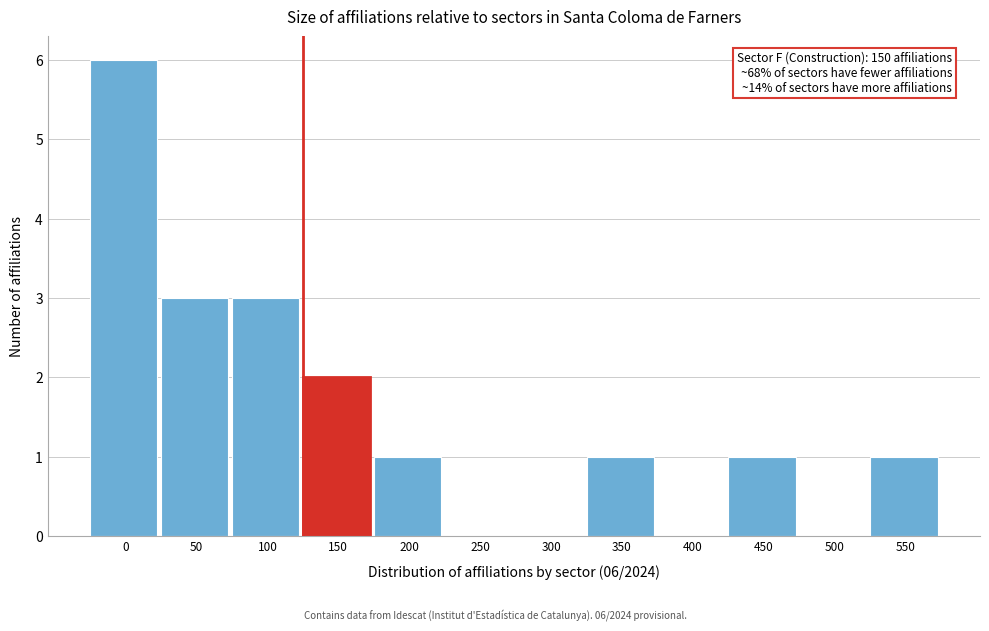

Reading left to right, list all the values displayed in this chart.

0=6	50=3	100=3	150=2	200=1	250=0	300=0	350=1	400=0	450=1	500=0	550=1